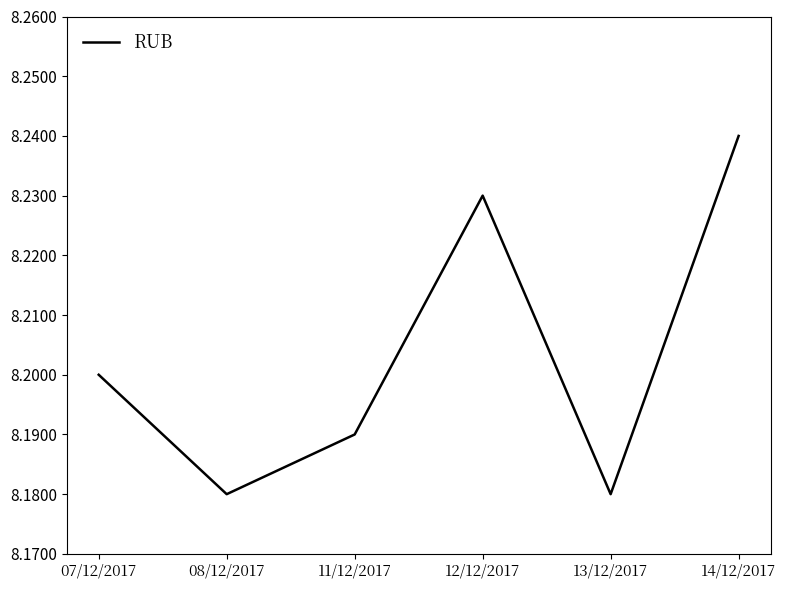

True or false: the data has more than 0 interior local peaks.

True